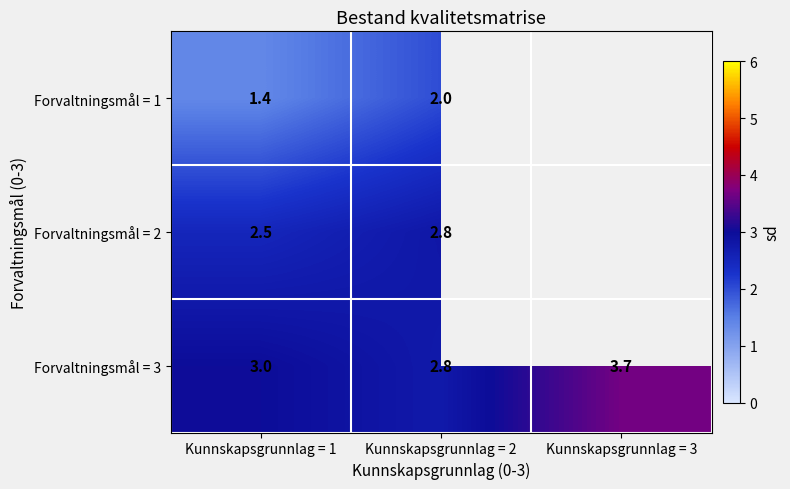

What is the minimum value for Forvaltningsmål = 1?

1.4